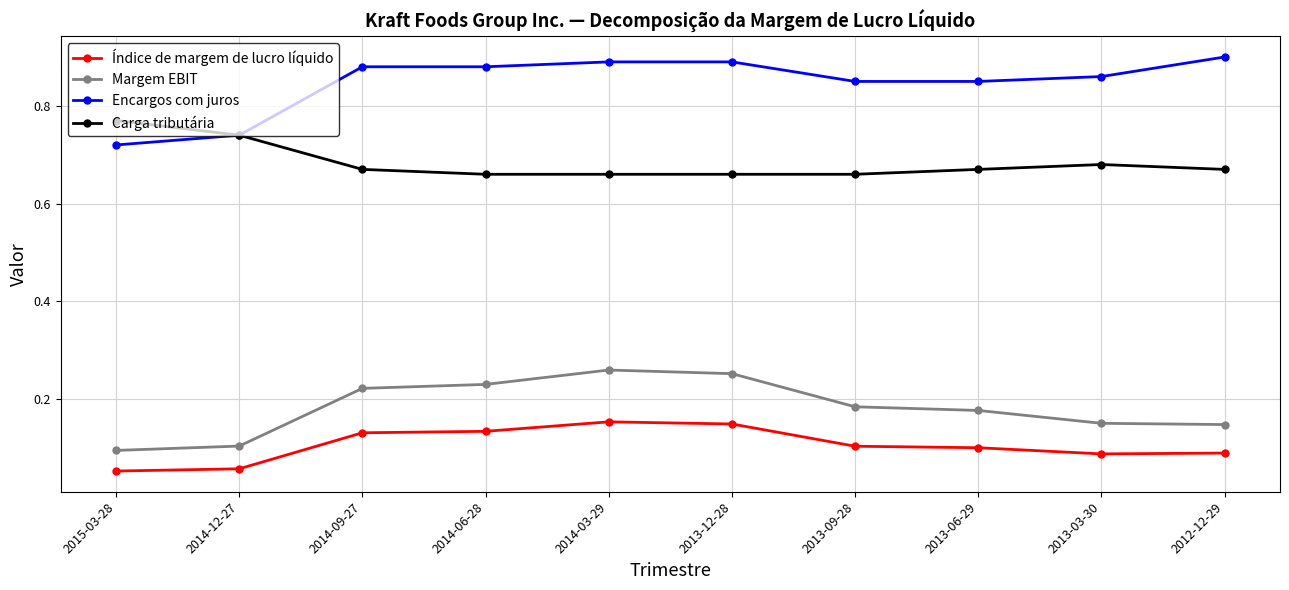

Which series has the largest range (max minus min)?

Encargos com juros